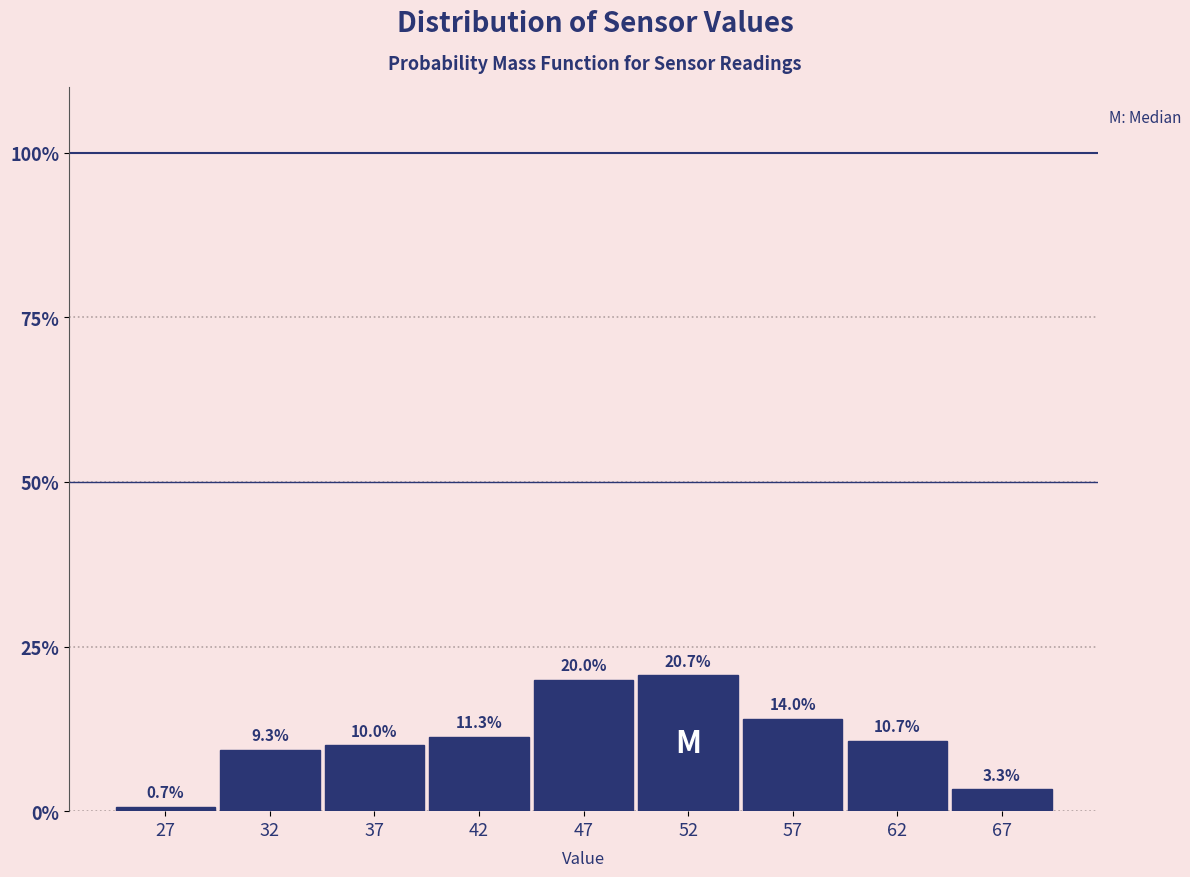

Reading left to right, what are all the values shown in this chart?

27=0.7	32=9.3	37=10.0	42=11.3	47=20.0	52=20.7	57=14.0	62=10.7	67=3.3